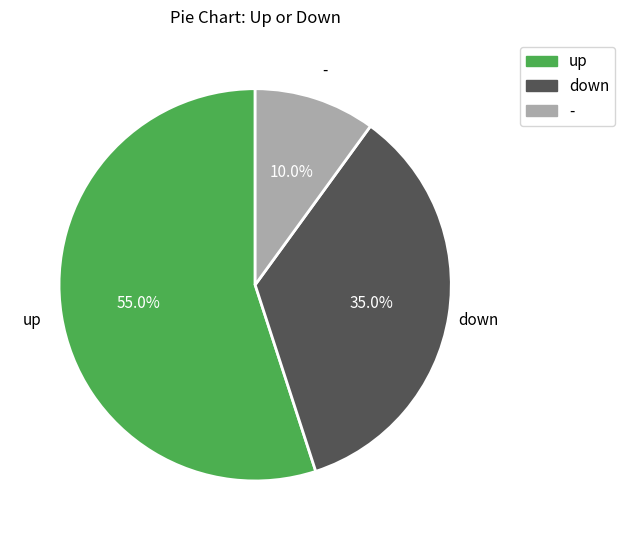

Which slice is the largest?

up